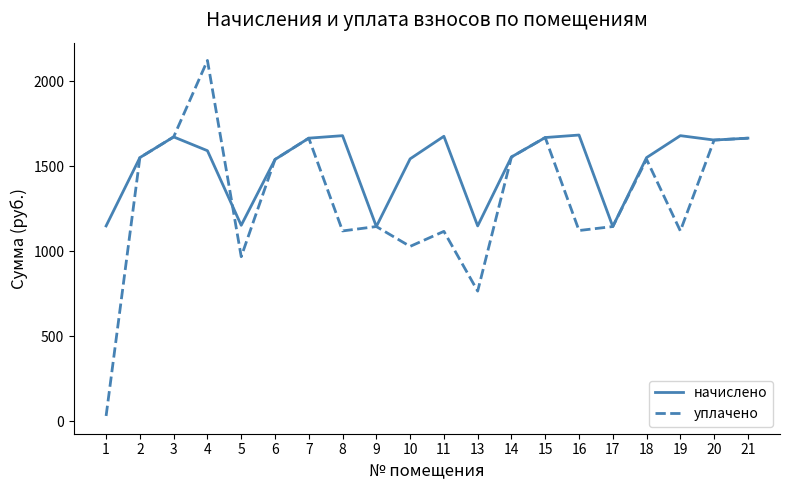

List the series in order of their peak value, lowest first.

начислено, уплачено